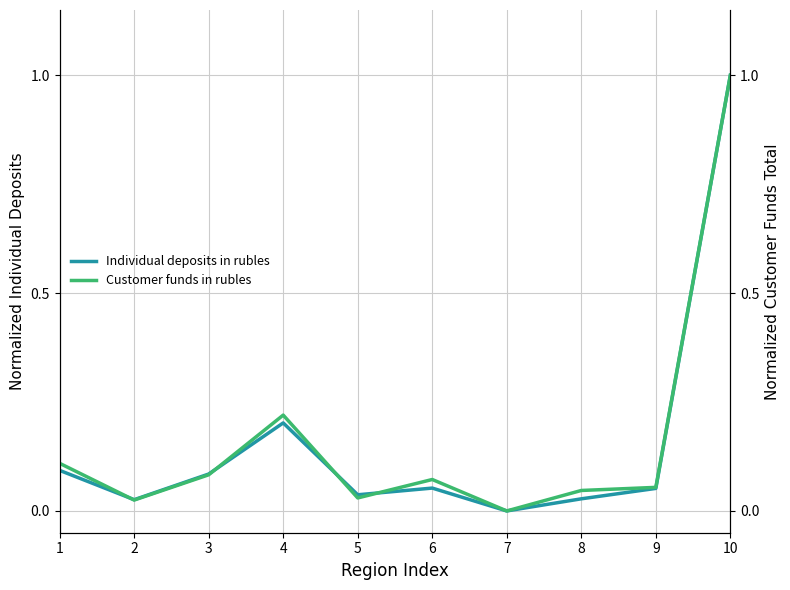

Which series has the largest total across all categories?

Customer funds in rubles